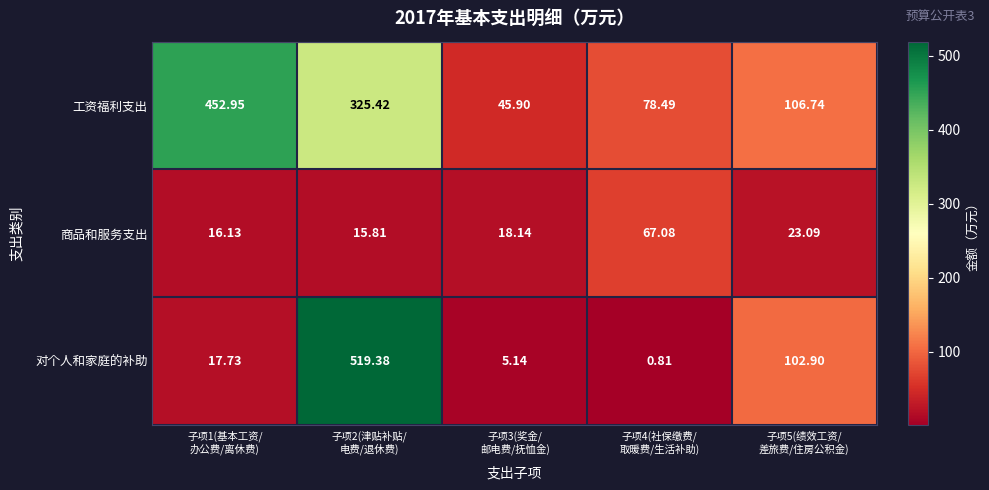

Which category has the lowest value across all series?

子项4(社保缴费/
取暖费/生活补助)